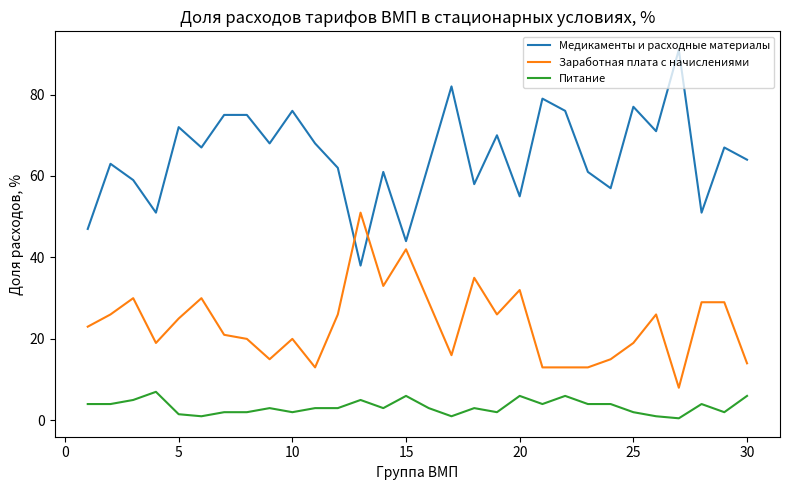

What is the difference between the maximum and minimum values in the Медикаменты и расходные материалы series?

53.0